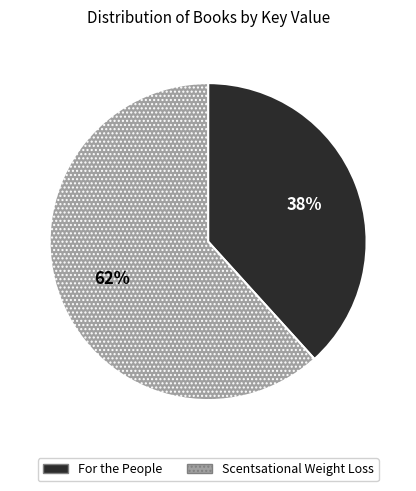

Which has a higher value, For the People or Scentsational Weight Loss?

Scentsational Weight Loss